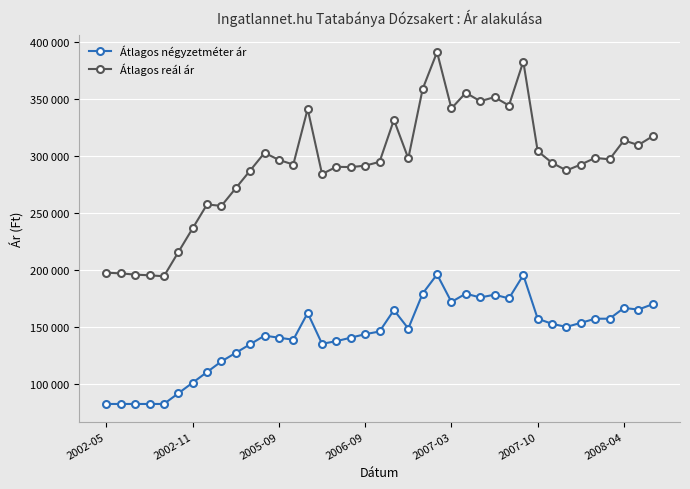

Which category has the highest value across all series?

23